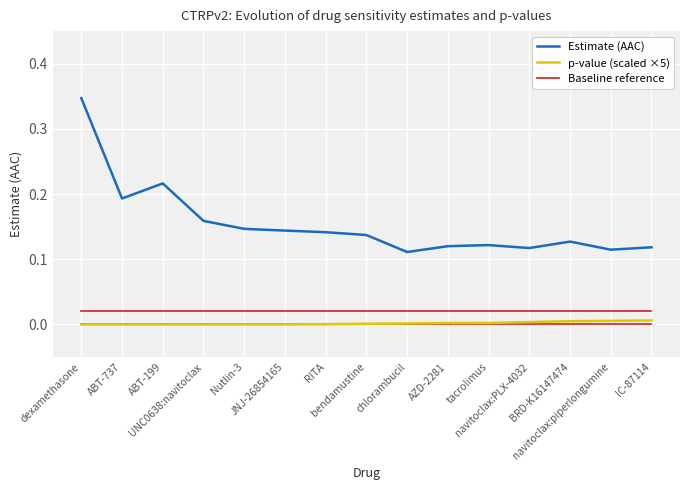

What are all the series names shown in the legend?

Estimate (AAC), p-value (scaled ×5), Baseline reference